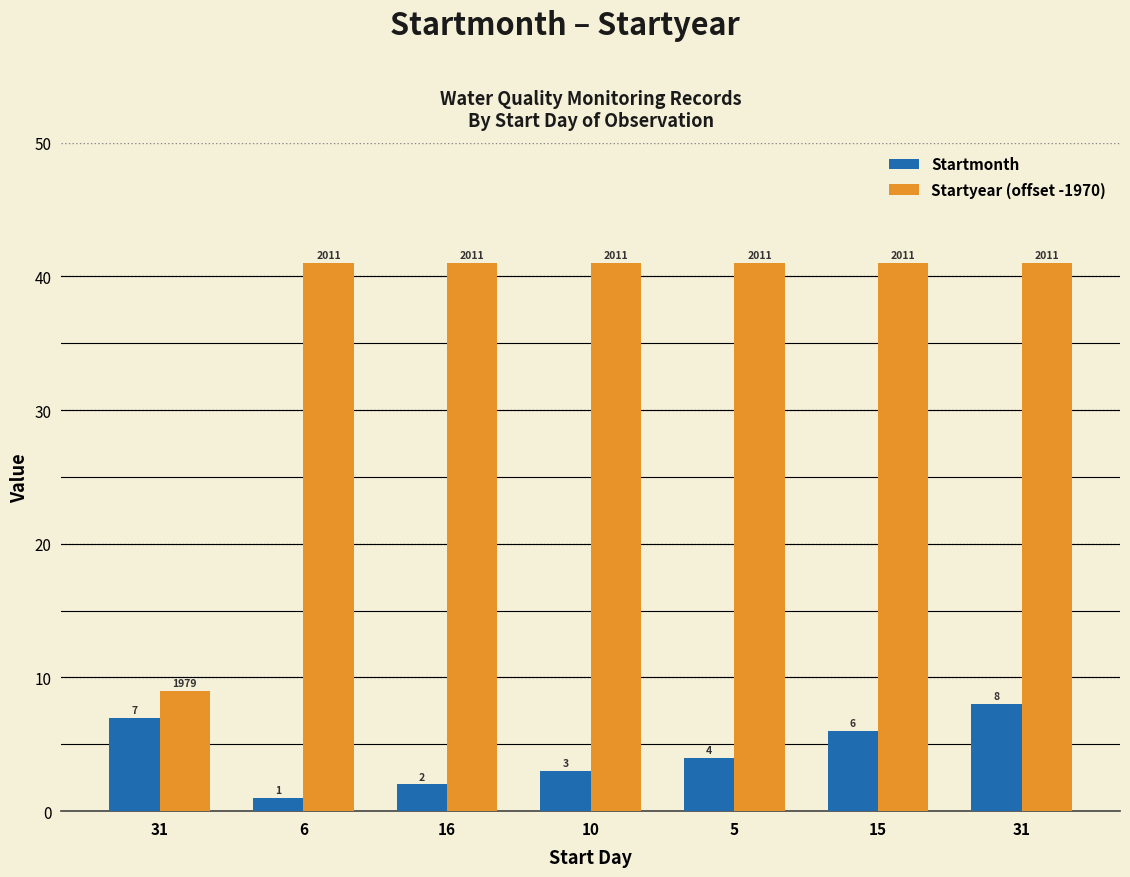

Between 5 and 16, which is larger?

5